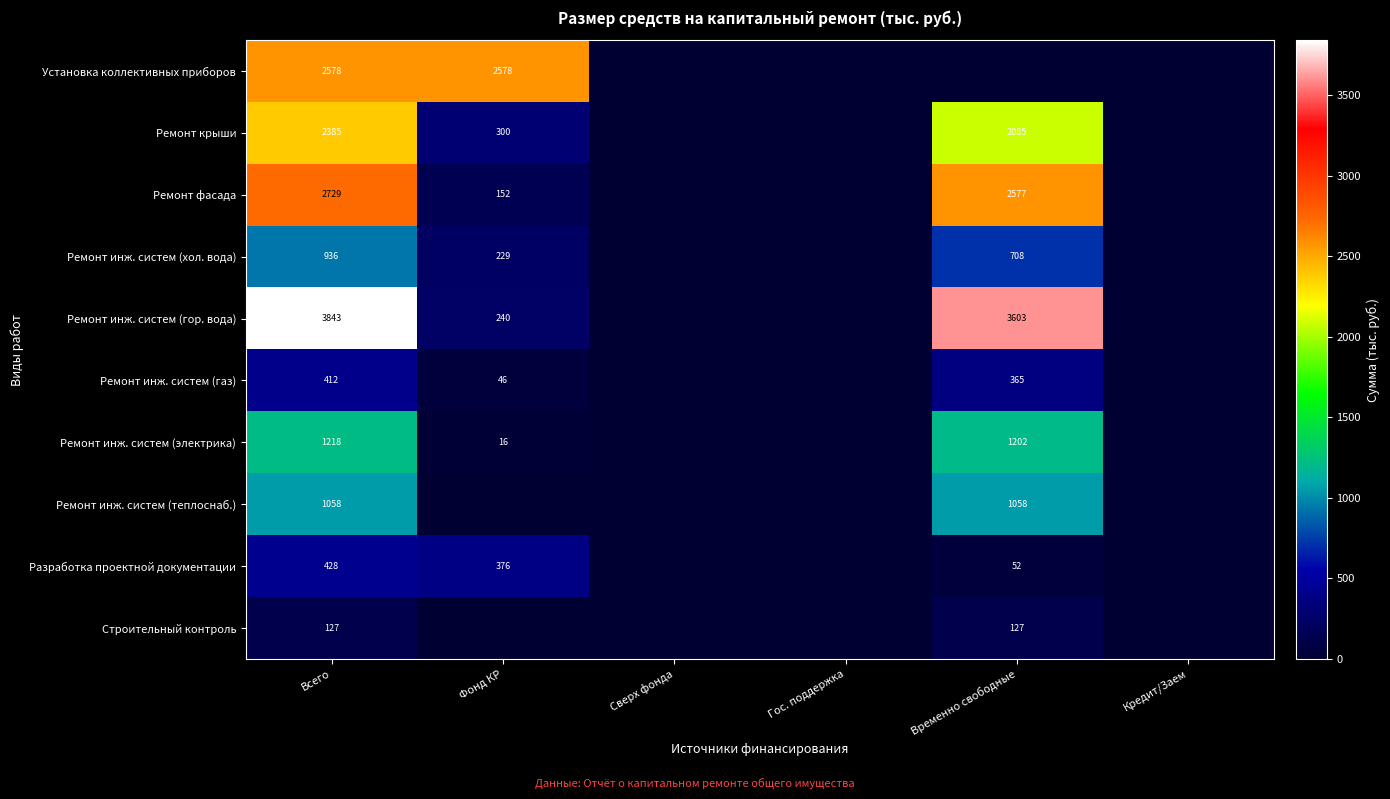

Between Сверх фонда and Всего, which is larger?

Всего